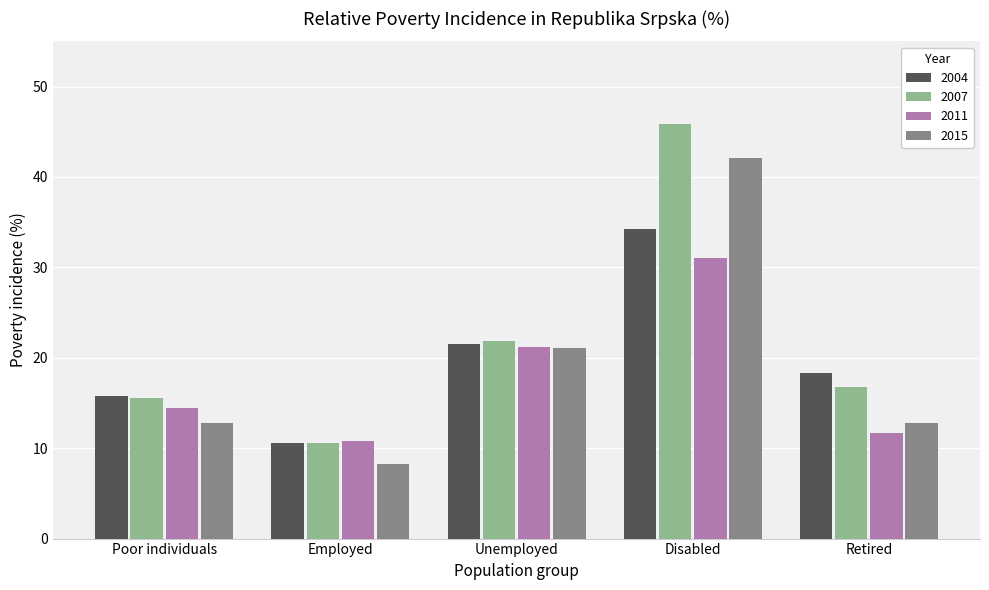

The 2011 series shows 11.7 at Retired. True or false?

True